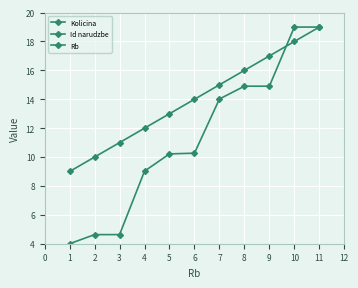

What is the value of the Id narudzbe point at the 6th from the left?

10.3